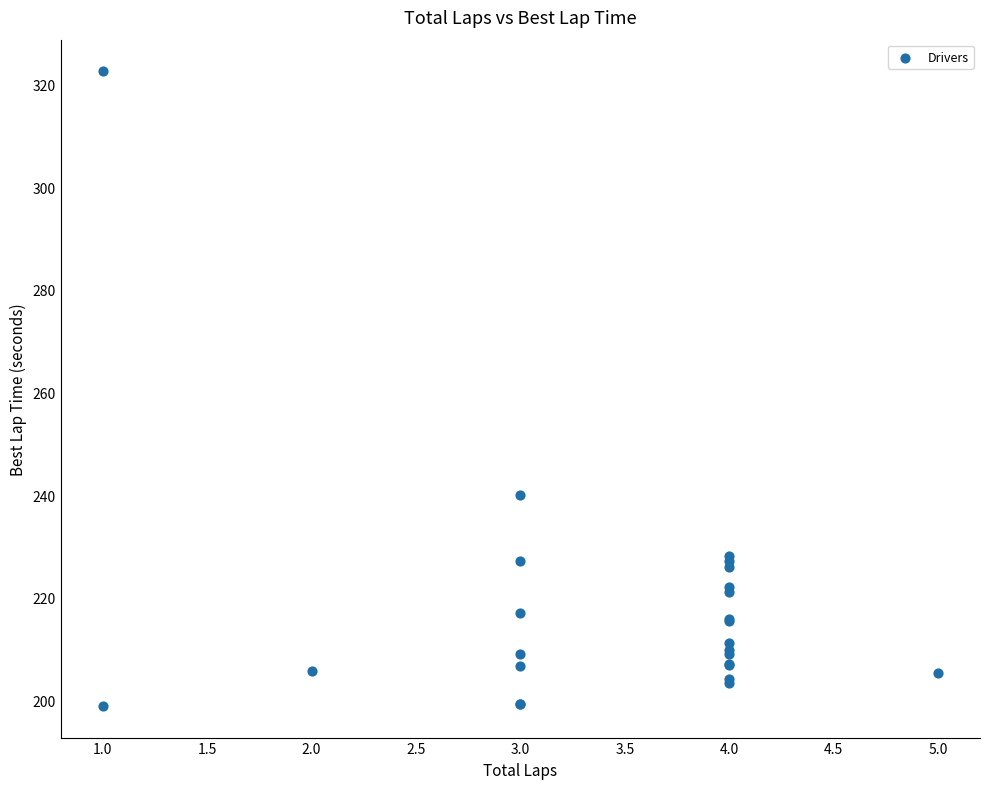

What Y value in the scatter plot is closest to 260?

240.2